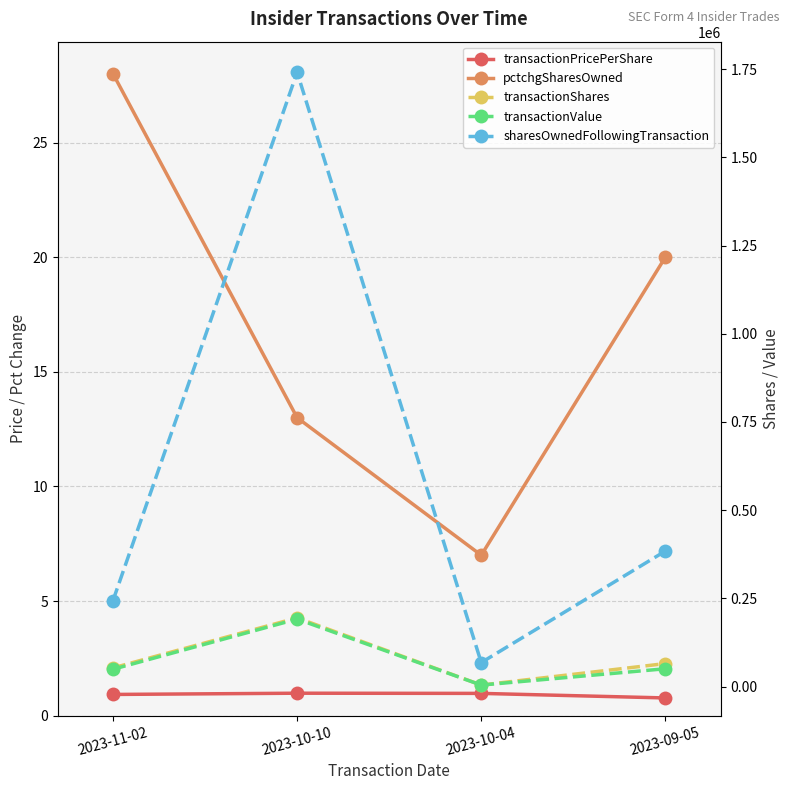

What is the average value of the transactionPricePerShare series?

0.9